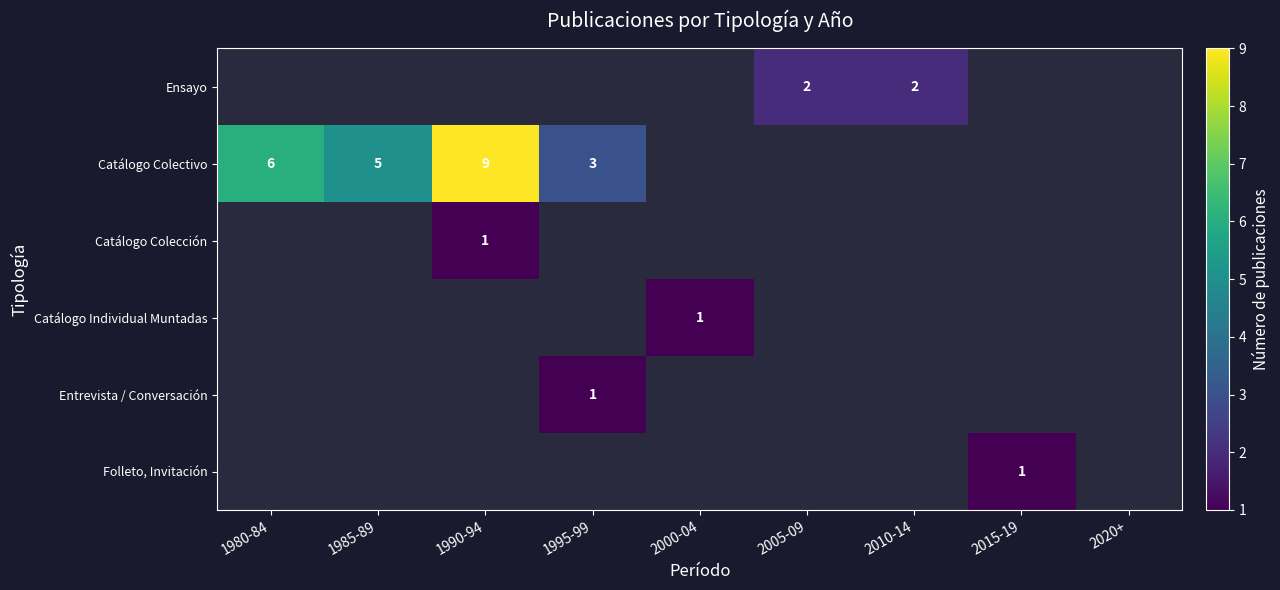

How many series are shown in this chart?

6